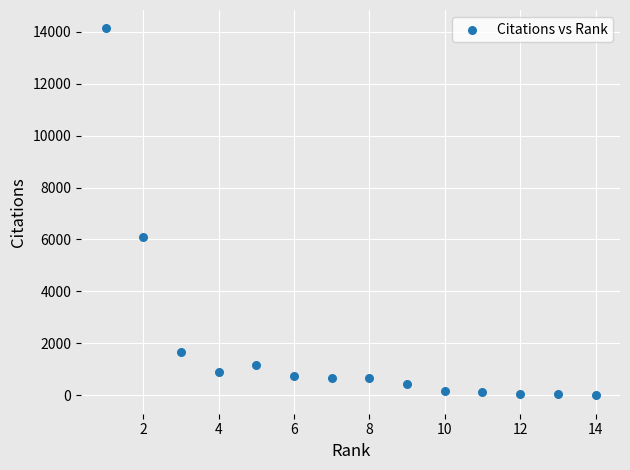

What is the range of X values (max minus min)?

13